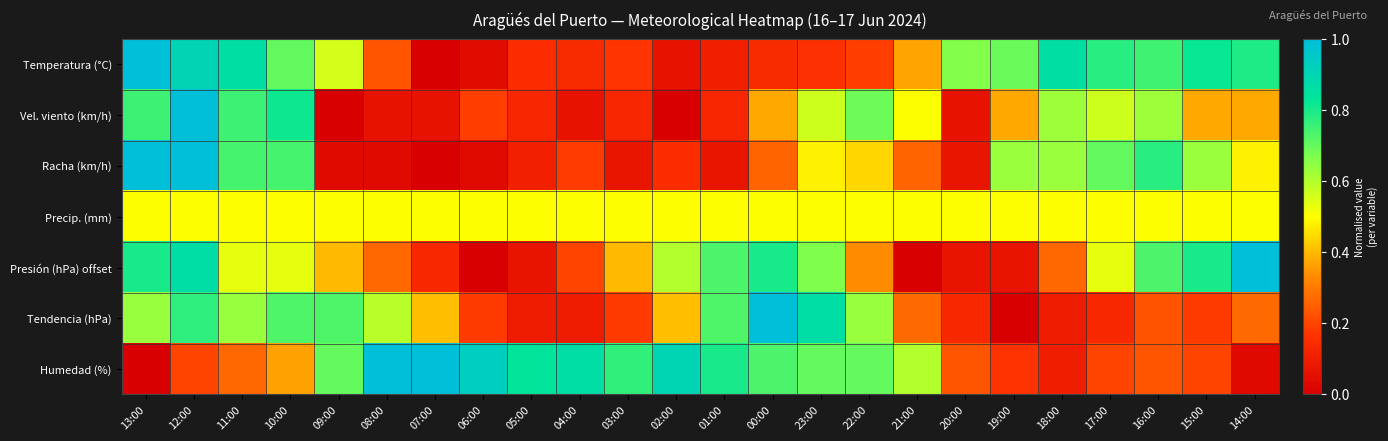

Reading left to right, extract all data points from this chart.

Temperatura (°C): 13:00=1.0	12:00=0.9	11:00=0.9	10:00=0.7	09:00=0.6	08:00=0.2	07:00=0.0	06:00=0.0	05:00=0.1	04:00=0.1	03:00=0.2	02:00=0.1	01:00=0.1	00:00=0.1	23:00=0.2	22:00=0.2	21:00=0.4	20:00=0.7	19:00=0.7	18:00=0.9	17:00=0.8	16:00=0.7	15:00=0.8	14:00=0.8
Vel. viento (km/h): 13:00=0.8	12:00=1.0	11:00=0.8	10:00=0.8	09:00=0.0	08:00=0.1	07:00=0.1	06:00=0.2	05:00=0.1	04:00=0.1	03:00=0.1	02:00=0.0	01:00=0.1	00:00=0.4	23:00=0.6	22:00=0.7	21:00=0.5	20:00=0.1	19:00=0.4	18:00=0.6	17:00=0.6	16:00=0.6	15:00=0.4	14:00=0.4
Racha (km/h): 13:00=1.0	12:00=1.0	11:00=0.7	10:00=0.7	09:00=0.0	08:00=0.0	07:00=0.0	06:00=0.0	05:00=0.1	04:00=0.2	03:00=0.1	02:00=0.1	01:00=0.1	00:00=0.3	23:00=0.5	22:00=0.4	21:00=0.3	20:00=0.1	19:00=0.6	18:00=0.6	17:00=0.7	16:00=0.8	15:00=0.6	14:00=0.5
Precip. (mm): 13:00=0.5	12:00=0.5	11:00=0.5	10:00=0.5	09:00=0.5	08:00=0.5	07:00=0.5	06:00=0.5	05:00=0.5	04:00=0.5	03:00=0.5	02:00=0.5	01:00=0.5	00:00=0.5	23:00=0.5	22:00=0.5	21:00=0.5	20:00=0.5	19:00=0.5	18:00=0.5	17:00=0.5	16:00=0.5	15:00=0.5	14:00=0.5
Presión (hPa) offset: 13:00=0.8	12:00=0.9	11:00=0.5	10:00=0.5	09:00=0.4	08:00=0.3	07:00=0.1	06:00=0.0	05:00=0.1	04:00=0.2	03:00=0.4	02:00=0.6	01:00=0.7	00:00=0.8	23:00=0.7	22:00=0.3	21:00=0.0	20:00=0.1	19:00=0.1	18:00=0.3	17:00=0.5	16:00=0.7	15:00=0.8	14:00=1.0
Tendencia (hPa): 13:00=0.6	12:00=0.8	11:00=0.6	10:00=0.7	09:00=0.7	08:00=0.6	07:00=0.4	06:00=0.2	05:00=0.1	04:00=0.1	03:00=0.2	02:00=0.4	01:00=0.7	00:00=1.0	23:00=0.9	22:00=0.6	21:00=0.3	20:00=0.1	19:00=0.0	18:00=0.1	17:00=0.1	16:00=0.2	15:00=0.2	14:00=0.3
Humedad (%): 13:00=0.0	12:00=0.2	11:00=0.3	10:00=0.4	09:00=0.7	08:00=1.0	07:00=1.0	06:00=0.9	05:00=0.8	04:00=0.9	03:00=0.8	02:00=0.9	01:00=0.8	00:00=0.7	23:00=0.7	22:00=0.7	21:00=0.6	20:00=0.2	19:00=0.2	18:00=0.1	17:00=0.2	16:00=0.2	15:00=0.2	14:00=0.0